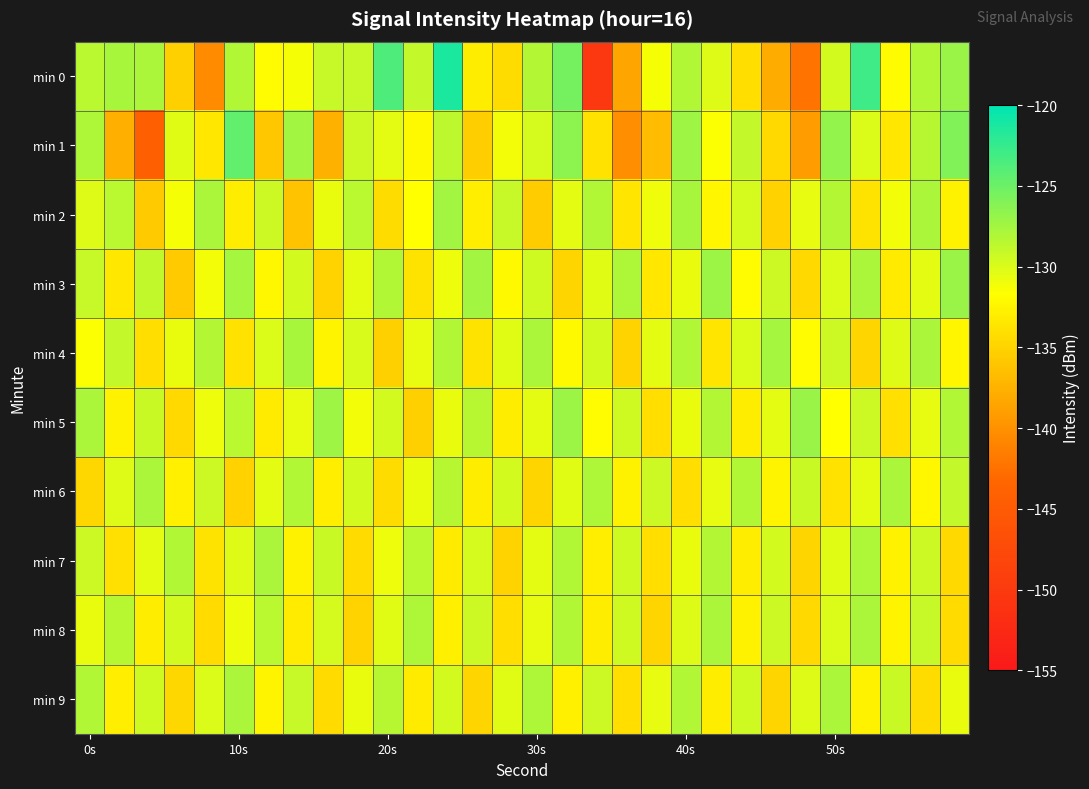

Which series has the widest spread of values?

min 0